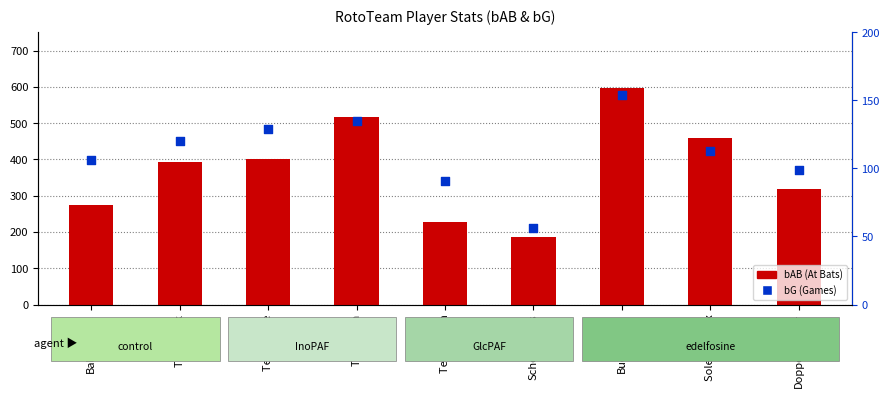

Which series has the widest spread of Y values?

bAB (At Bats)